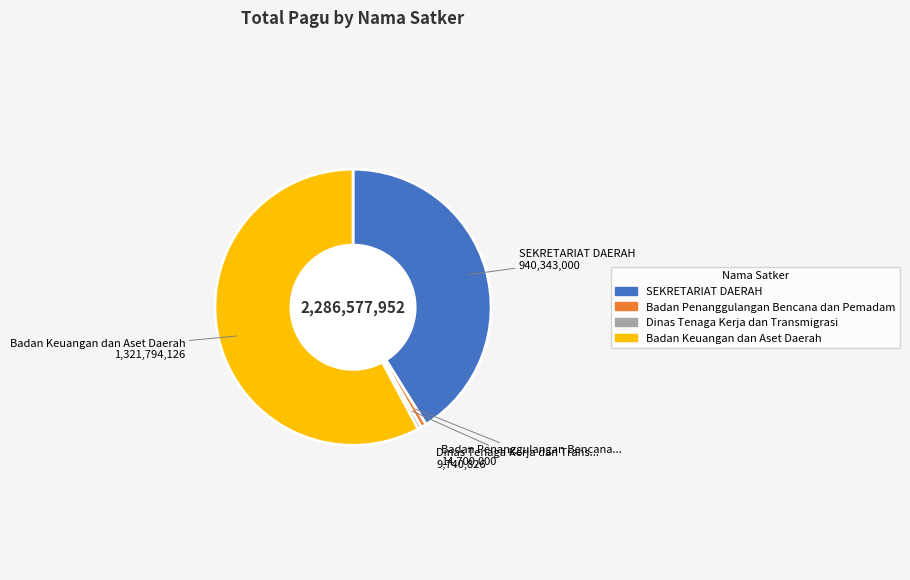

The Badan Keuangan dan Aset Daerah slice represents 17% of the pie. True or false?

False